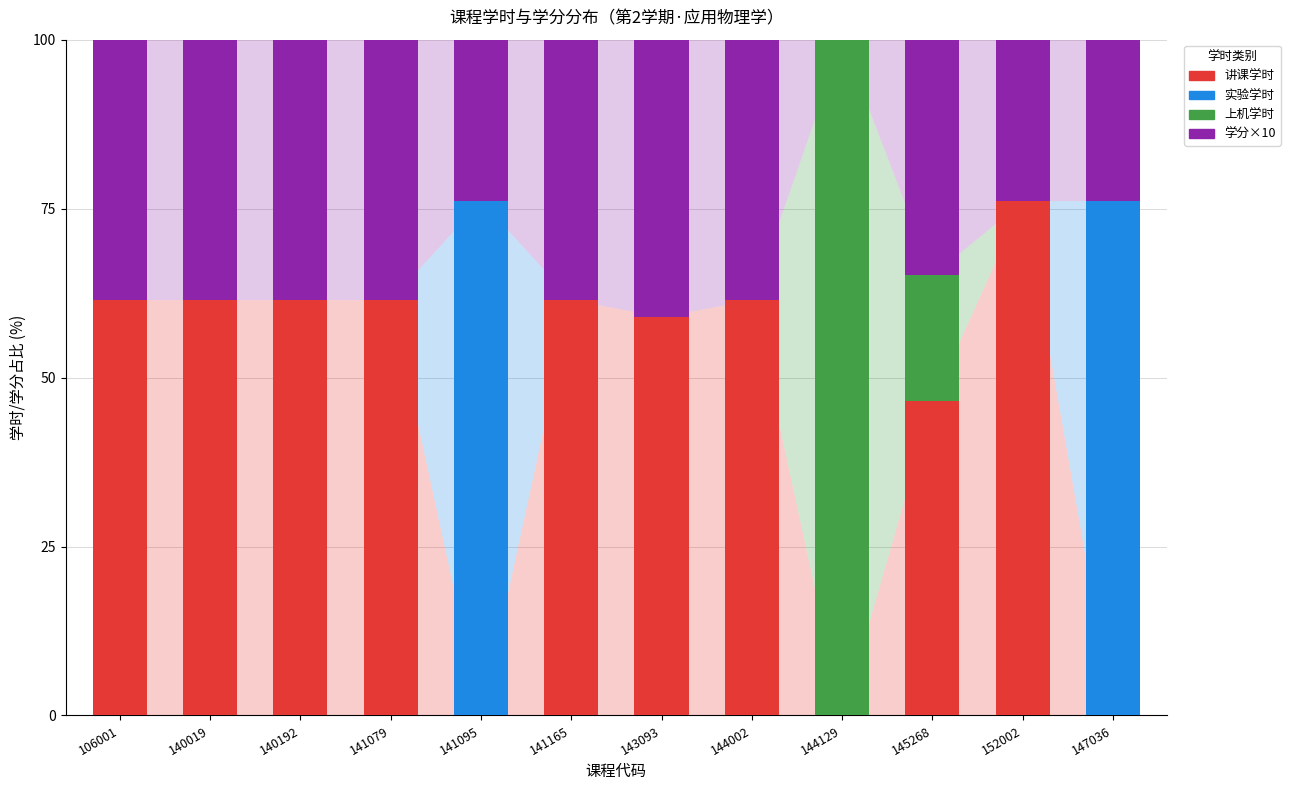

Which category has the highest value in the 讲课学时 series?

152002